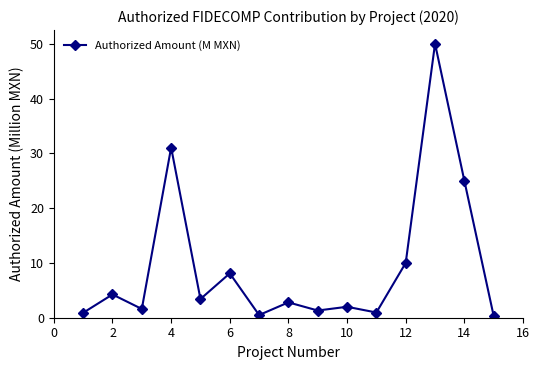

What is the greatest value displayed?

50.0